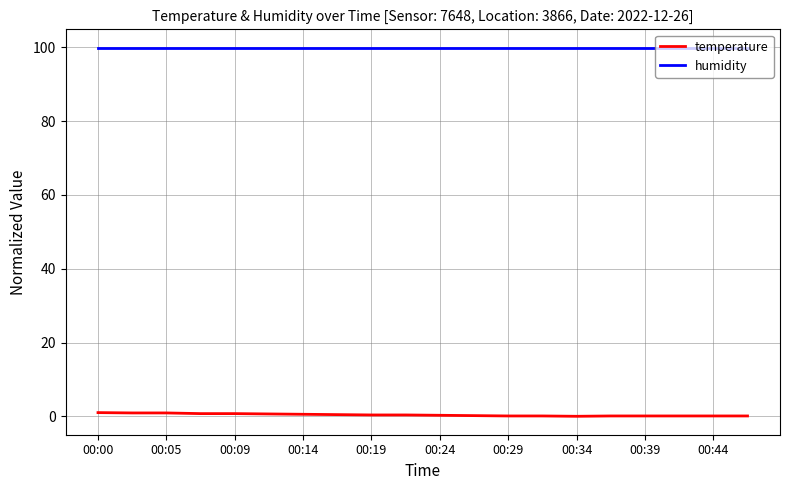

Count the number of data series in this chart.

2